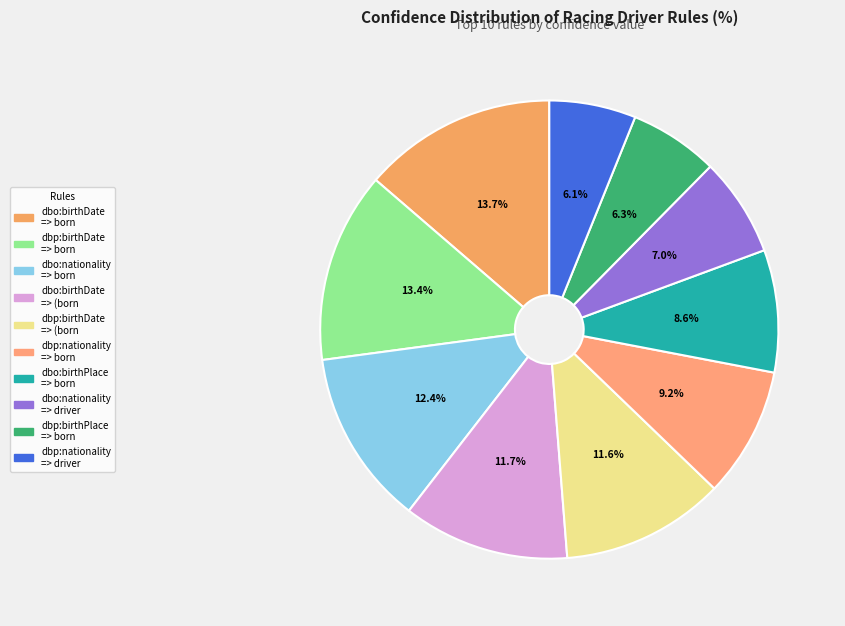

Count the number of slices in the pie.

10